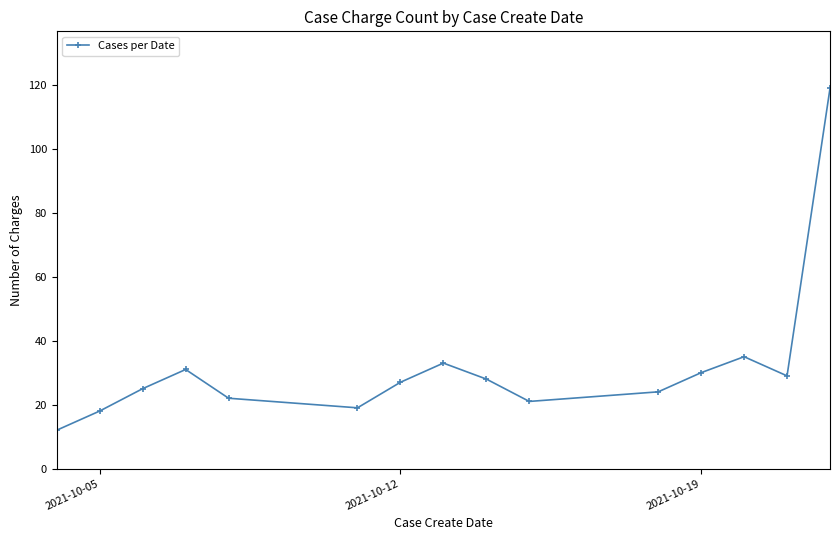

What is the difference between the second highest and minimum values?

23